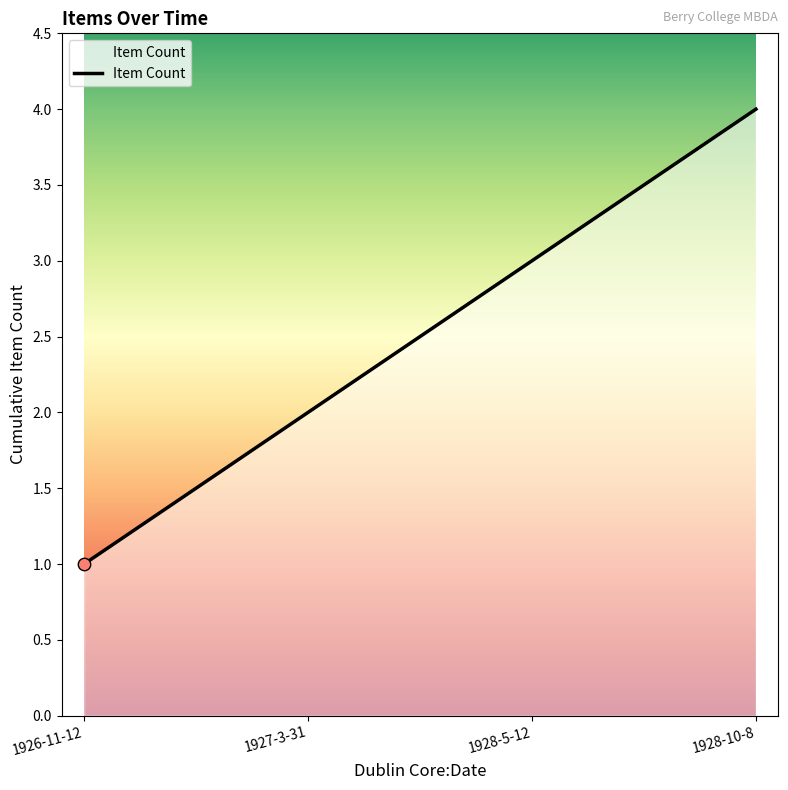

What is the change in value from 1926-11-12 to 1928-10-8?

+3